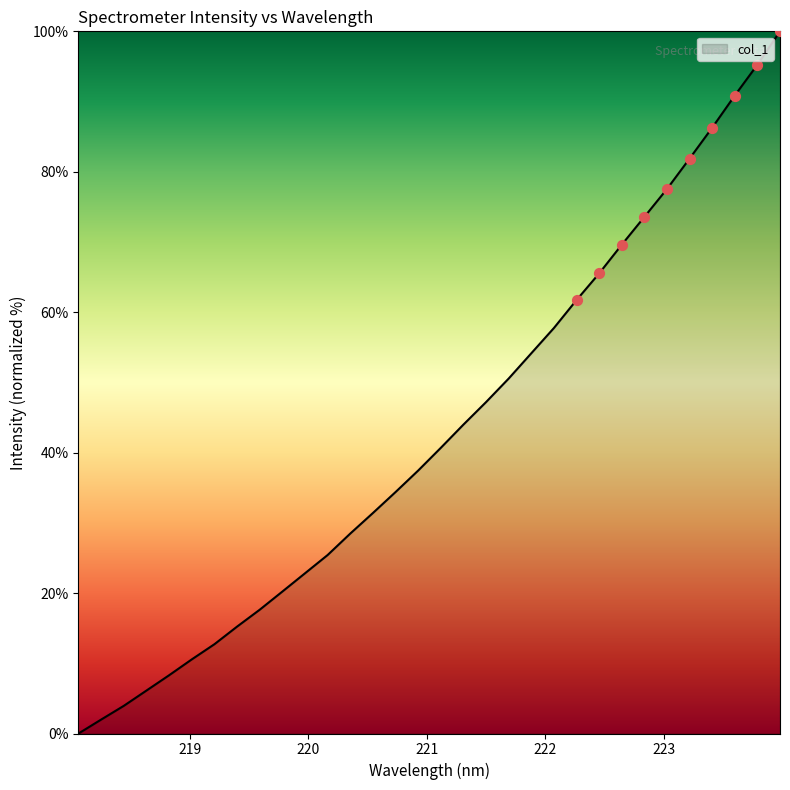

What is the maximum value shown in the chart?

100.0